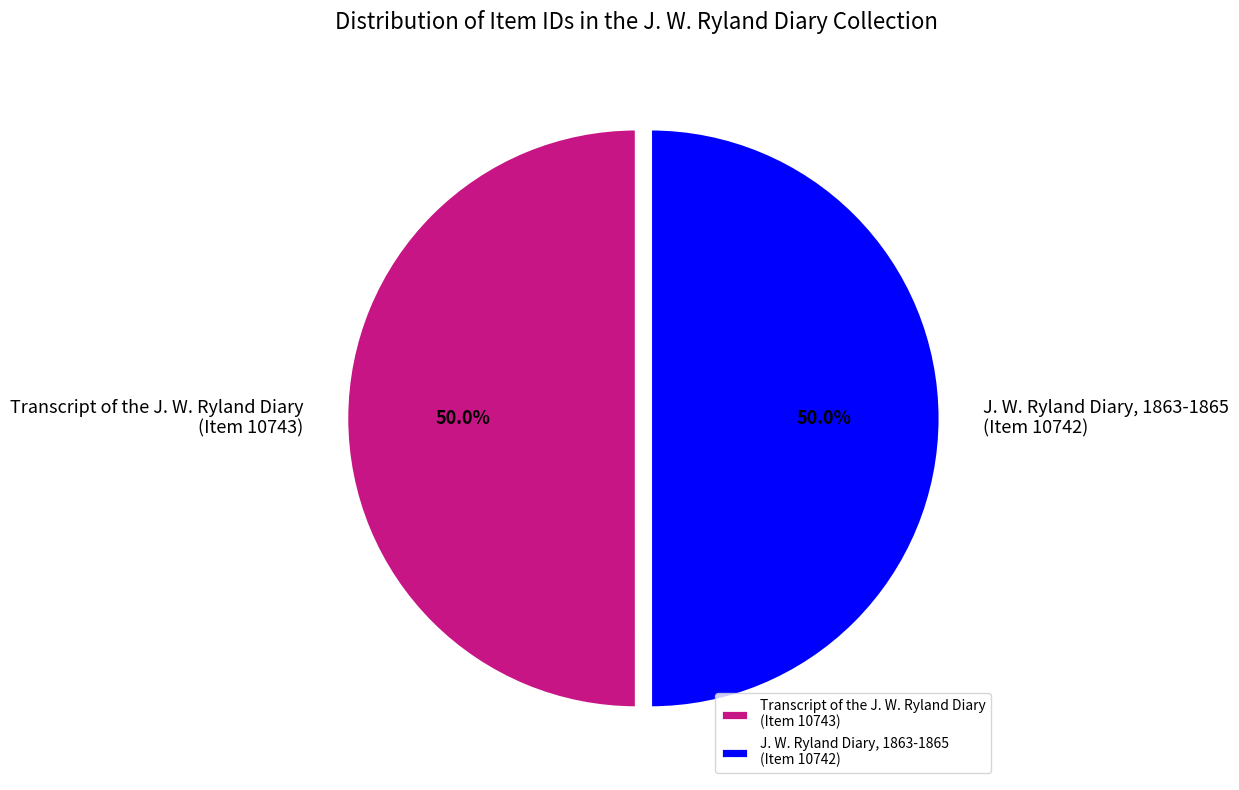

How many segments does this pie chart have?

2